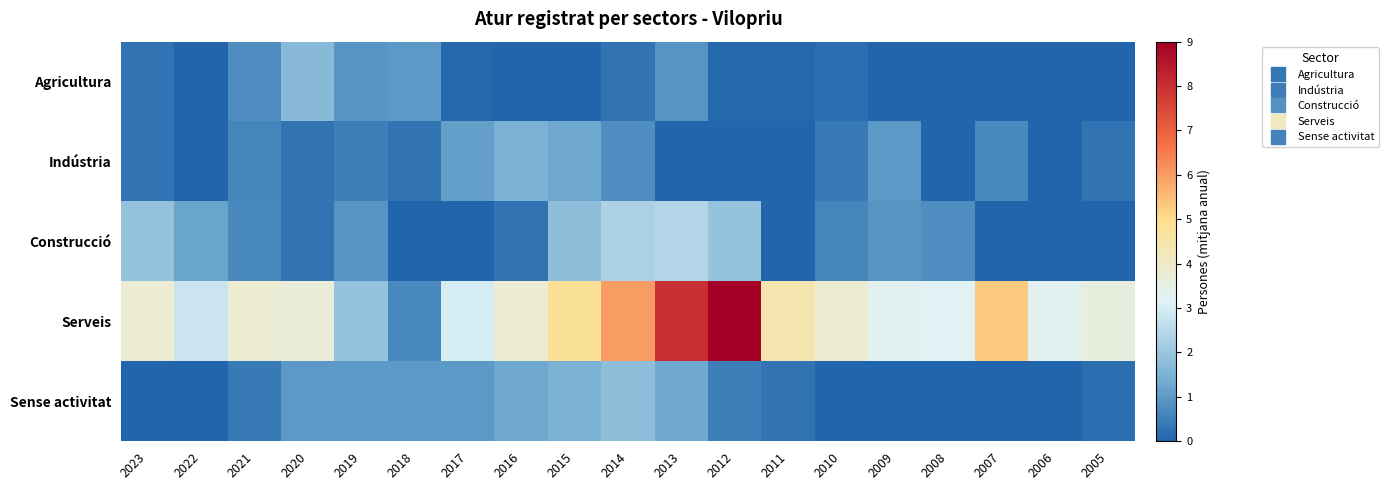

How many distinct data groups are displayed?

5